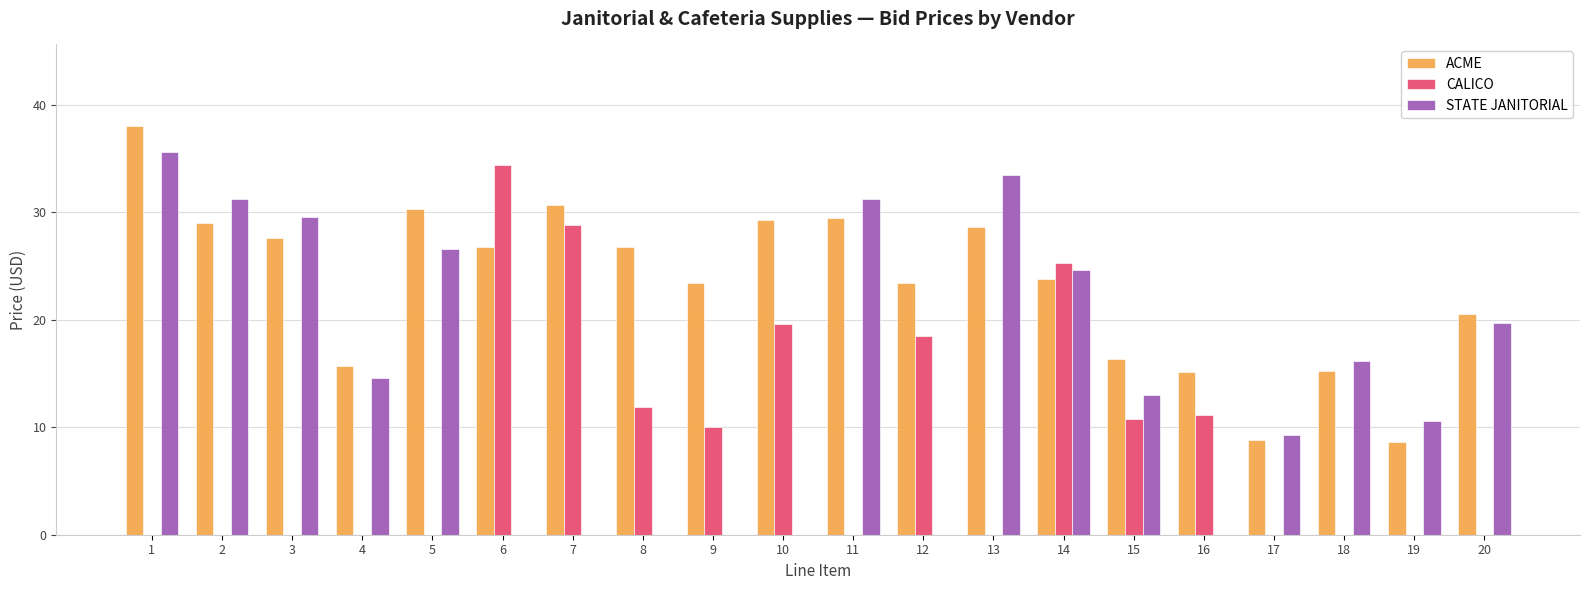

What is the sum of the ACME values at 4 and 2?

44.7